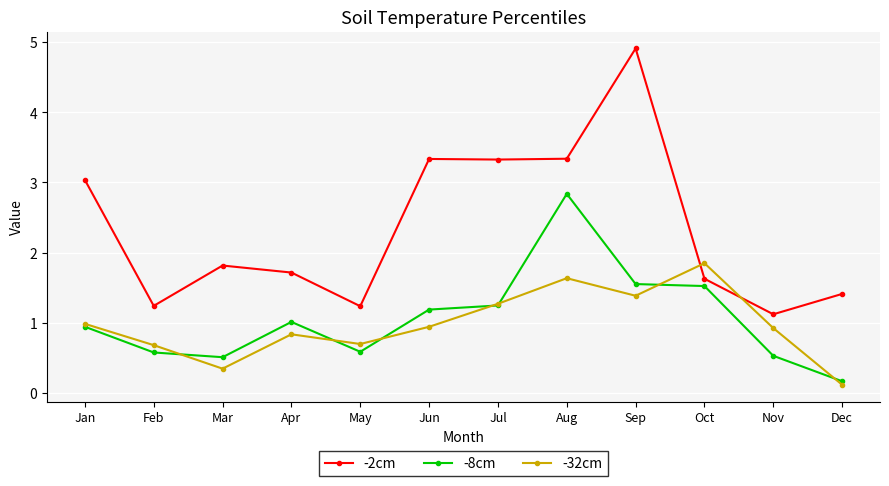

Which category has the highest value in the -32cm series?

Oct